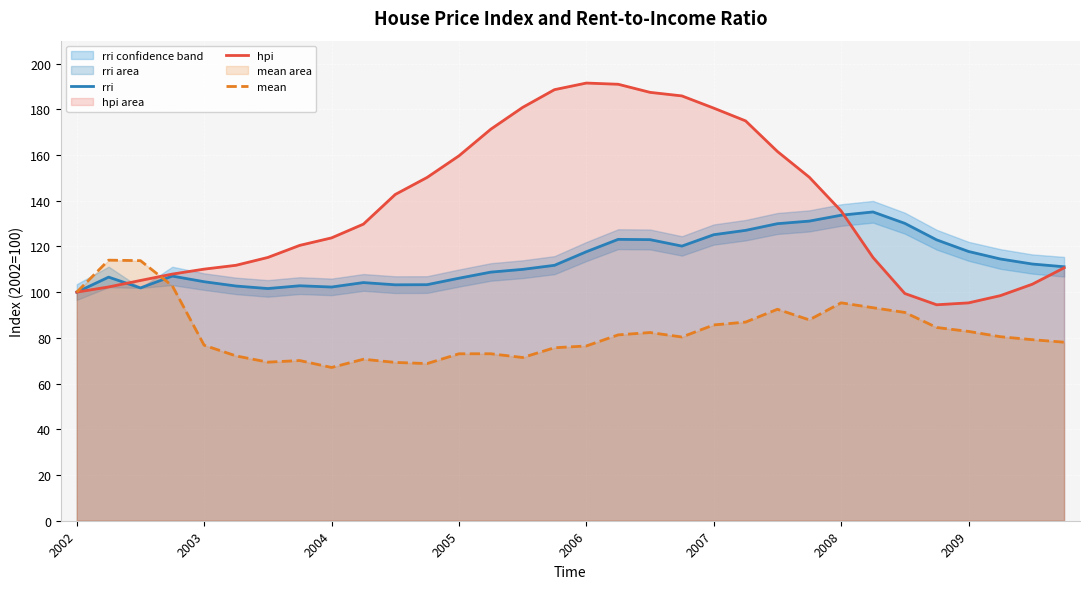

Rank the series by their average value, from highest to lowest.

hpi, rri, mean